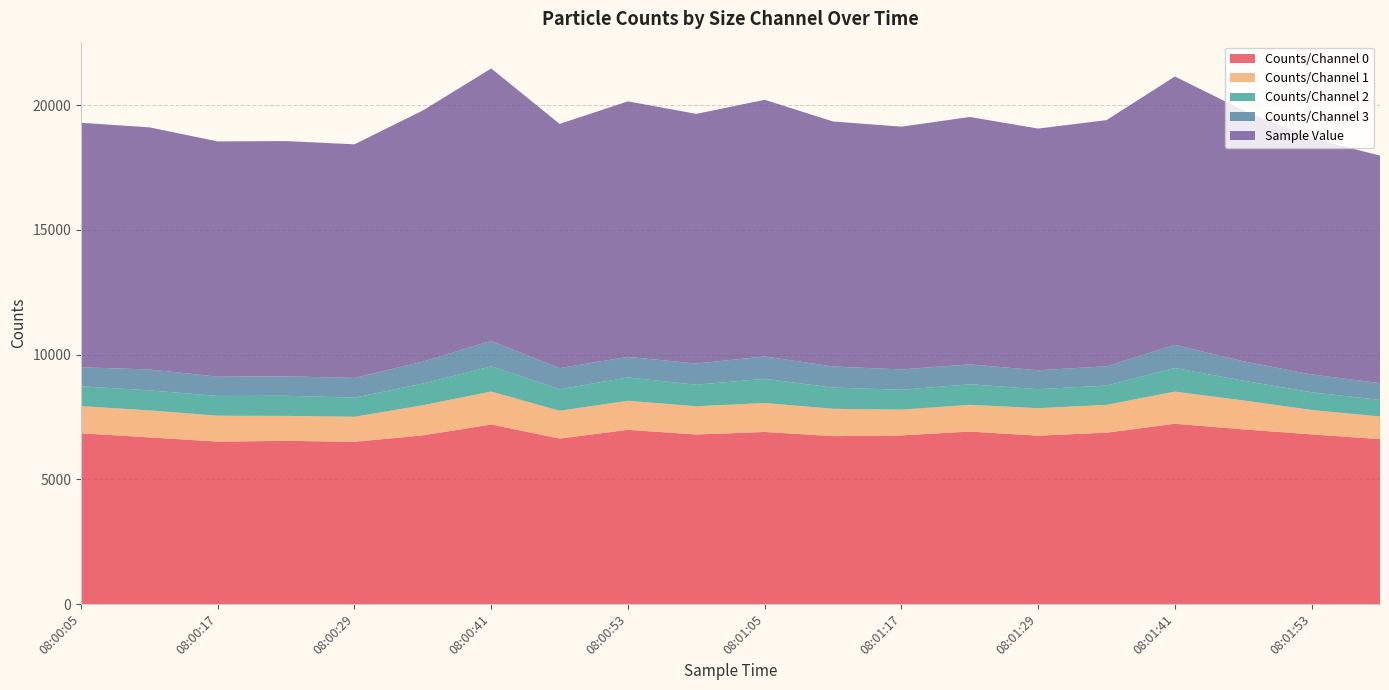

Reading left to right, extract all data points from this chart.

Counts/Channel 0: 08:00:05=6849	08:00:11=6681	08:00:17=6513	08:00:23=6543	08:00:29=6506	08:00:35=6763	08:00:41=7199	08:00:47=6634	08:00:53=6985	08:00:59=6798	08:01:05=6899	08:01:11=6732	08:01:17=6761	08:01:23=6915	08:01:29=6750	08:01:35=6871	08:01:41=7228	08:01:47=7004	08:01:53=6803	08:01:59=6611
Counts/Channel 1: 08:00:05=1085	08:00:11=1084	08:00:17=1038	08:00:23=1001	08:00:29=1003	08:00:35=1208	08:00:41=1321	08:00:47=1115	08:00:53=1166	08:00:59=1132	08:01:05=1162	08:01:11=1096	08:01:17=1032	08:01:23=1072	08:01:29=1103	08:01:35=1115	08:01:41=1289	08:01:47=1161	08:01:53=979	08:01:59=908
Counts/Channel 2: 08:00:05=796	08:00:11=803	08:00:17=792	08:00:23=807	08:00:29=765	08:00:35=872	08:00:41=1010	08:00:47=862	08:00:53=934	08:00:59=862	08:01:05=970	08:01:11=851	08:01:17=798	08:01:23=824	08:01:29=763	08:01:35=773	08:01:41=948	08:01:47=790	08:01:53=709	08:01:59=667
Counts/Channel 3: 08:00:05=763	08:00:11=836	08:00:17=775	08:00:23=778	08:00:29=791	08:00:35=880	08:00:41=1020	08:00:47=849	08:00:53=825	08:00:59=850	08:01:05=897	08:01:11=845	08:01:17=815	08:01:23=799	08:01:29=757	08:01:35=775	08:01:41=927	08:01:47=779	08:01:53=713	08:01:59=670
Sample Value: 08:00:05=9802	08:00:11=9708	08:00:17=9429	08:00:23=9432	08:00:29=9366	08:00:35=10065	08:00:41=10923	08:00:47=9790	08:00:53=10244	08:00:59=10010	08:01:05=10288	08:01:11=9823	08:01:17=9733	08:01:23=9917	08:01:29=9690	08:01:35=9867	08:01:41=10759	08:01:47=10060	08:01:53=9473	08:01:59=9122